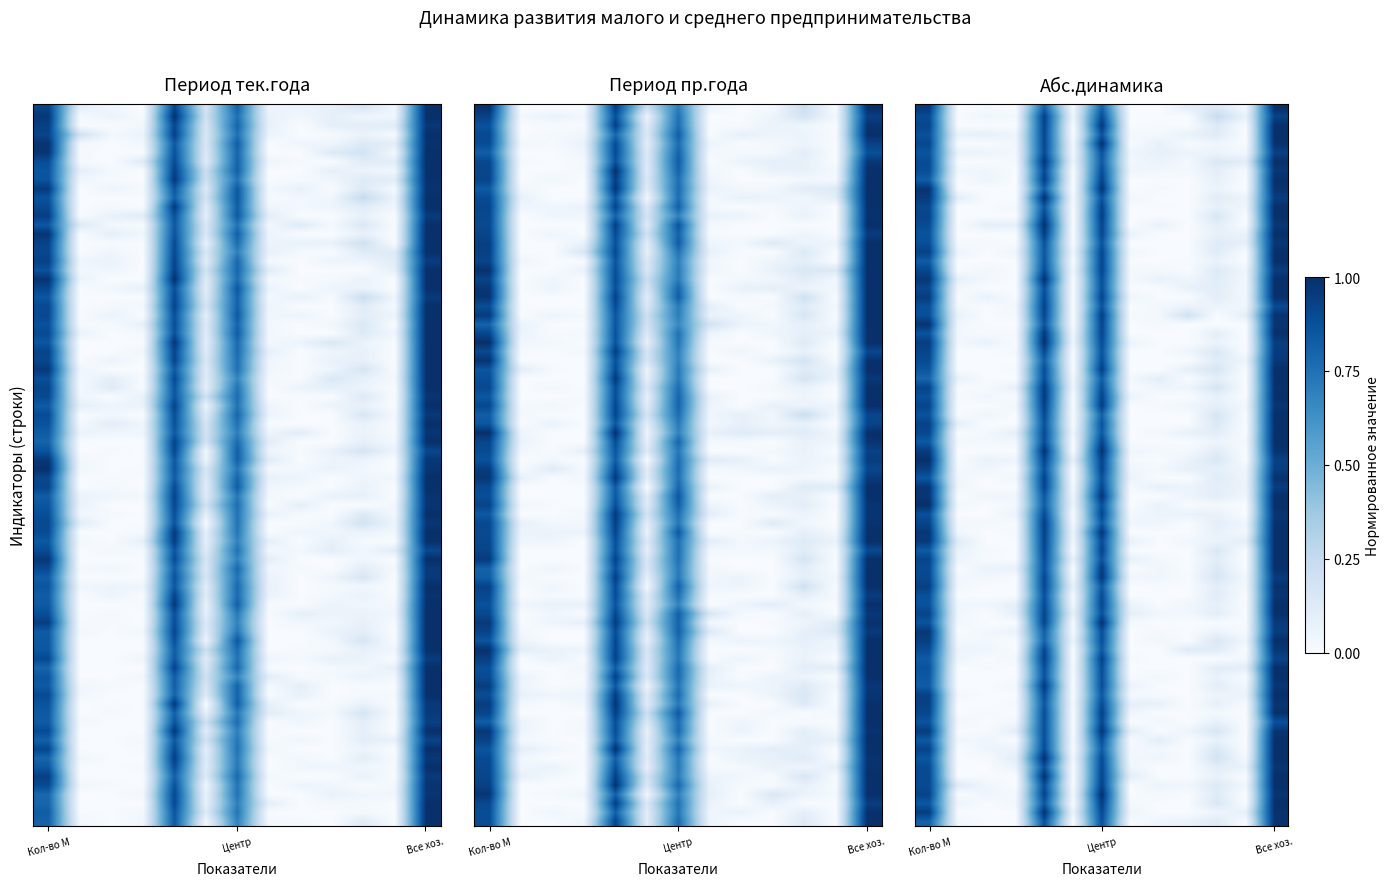

Rank the series by their maximum value, from highest to lowest.

1, 2